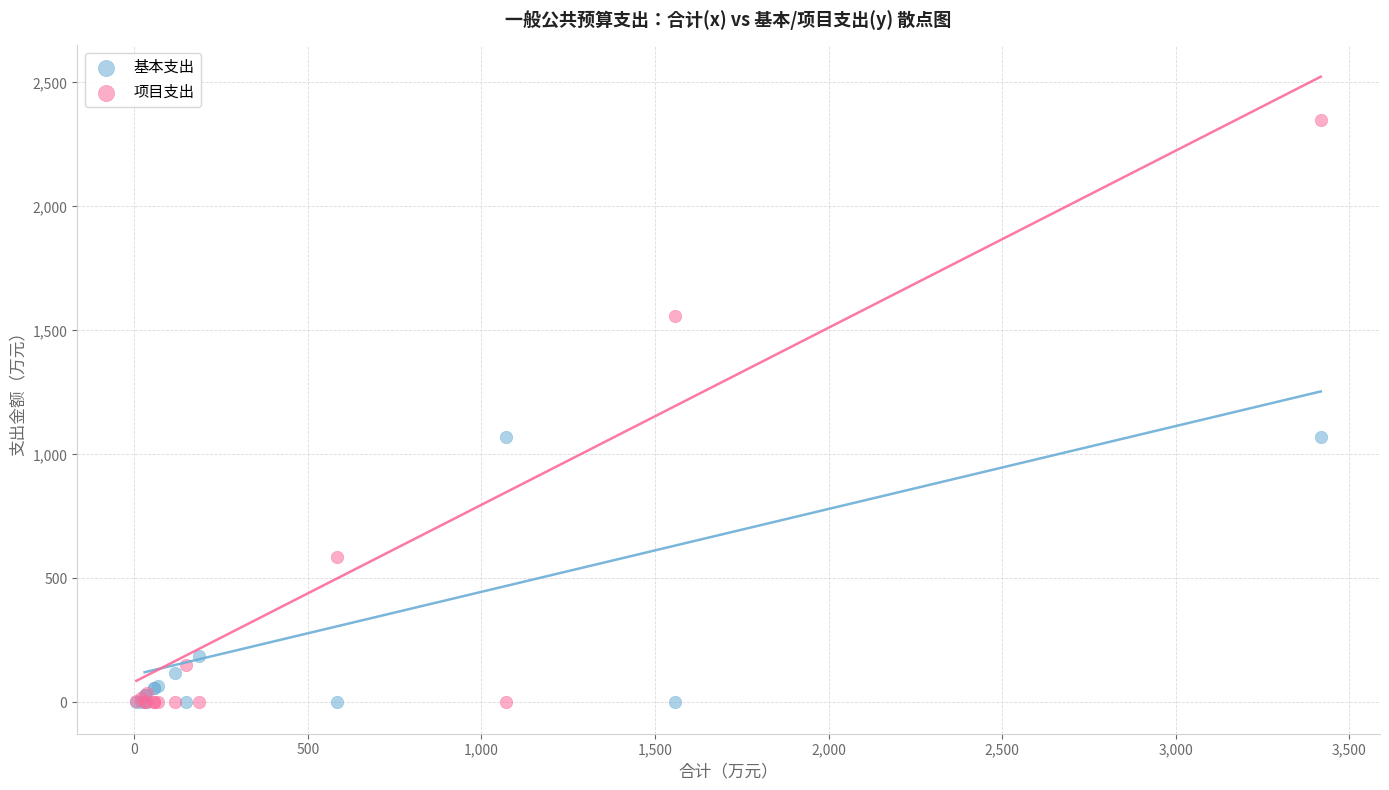

In the 基本支出 series, what Y value is closest to 535?

185.4